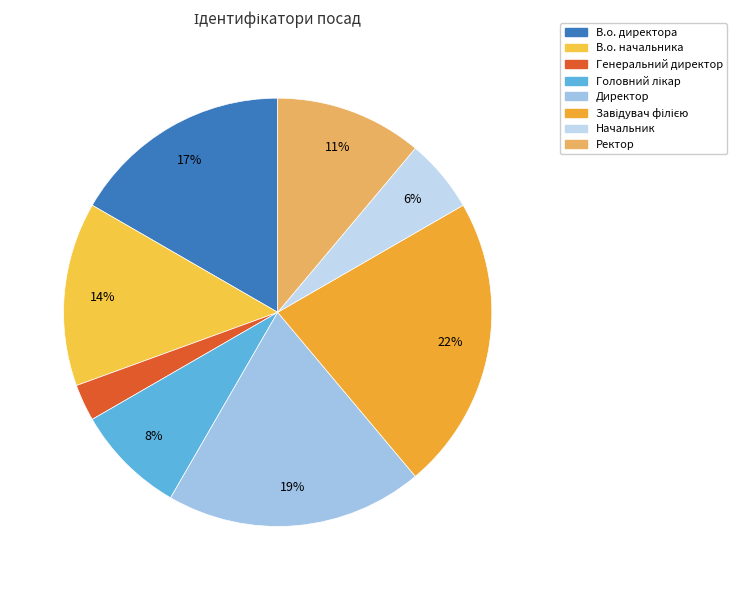

How many segments does this pie chart have?

8